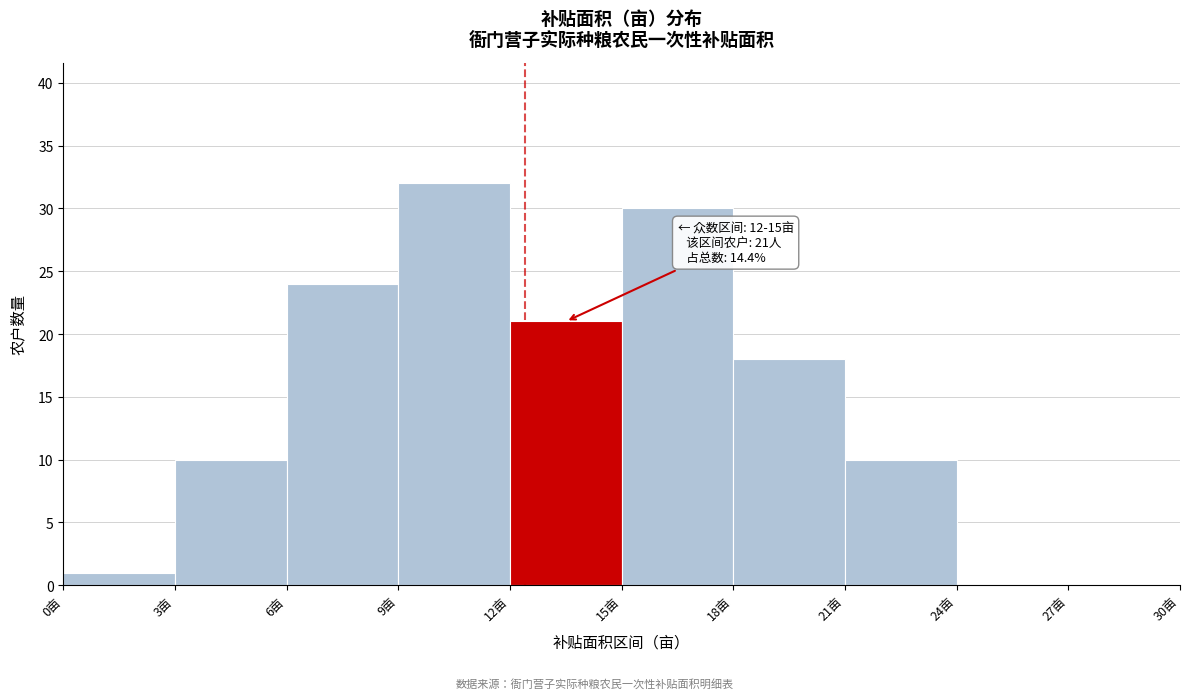

Over which range of the x-axis is the bar tallest?

9 to 12